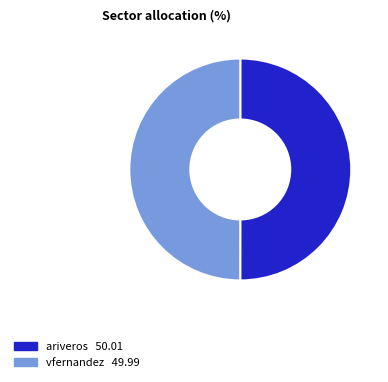

How many slices are in this pie chart?

2